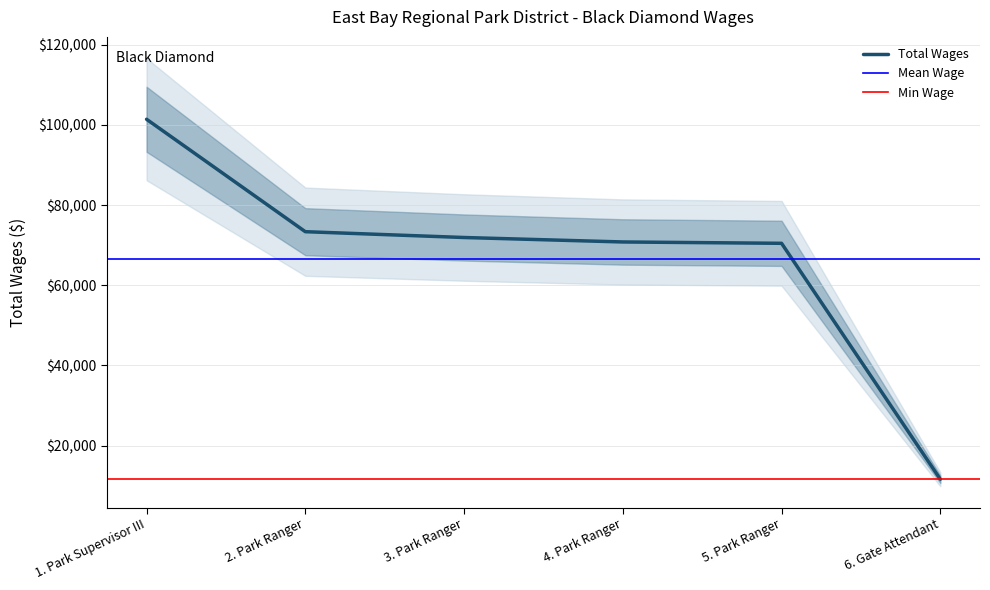

What is the value of the 1st point from the left?

101400